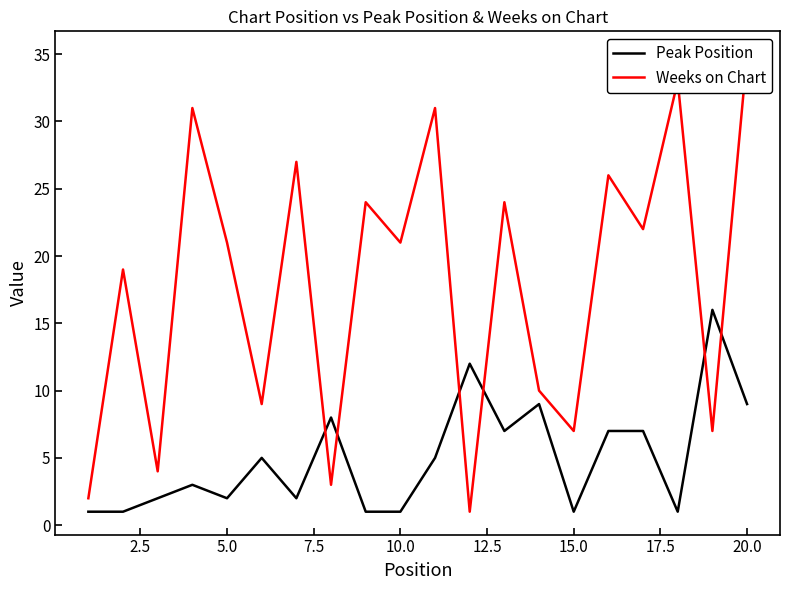

What is the highest value of the Peak Position series?

16